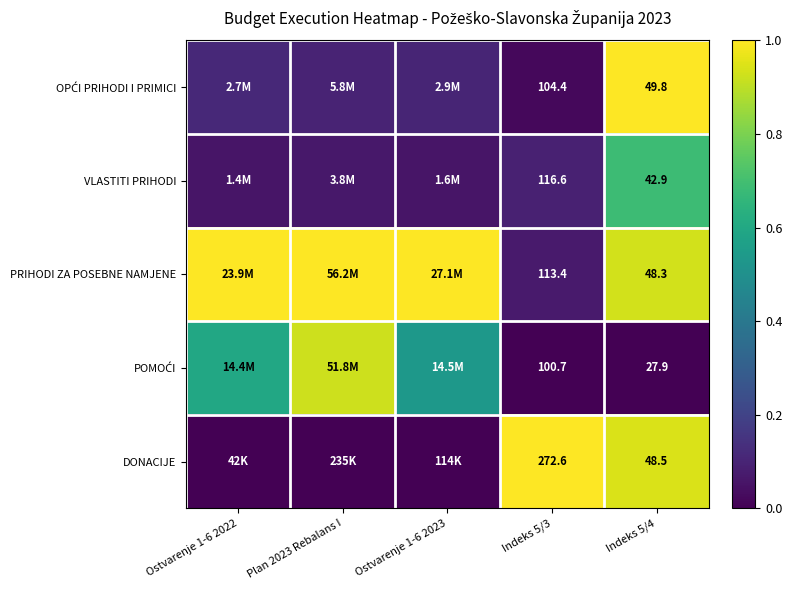

Is the value of OPĆI PRIHODI I PRIMICI at Indeks 5/3 greater than the value of PRIHODI ZA POSEBNE NAMJENE at Plan 2023 Rebalans I?

No